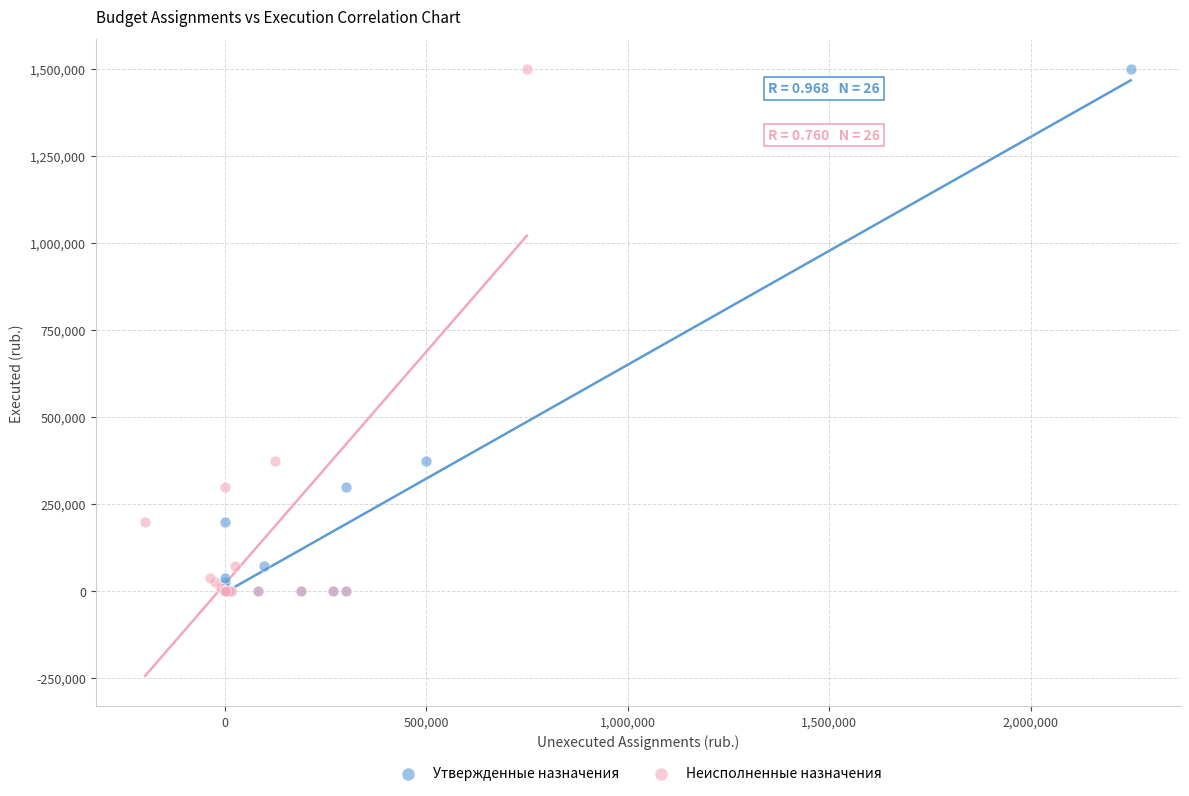

What are all the series names shown in the legend?

Утвержденные назначения, Неисполненные назначения